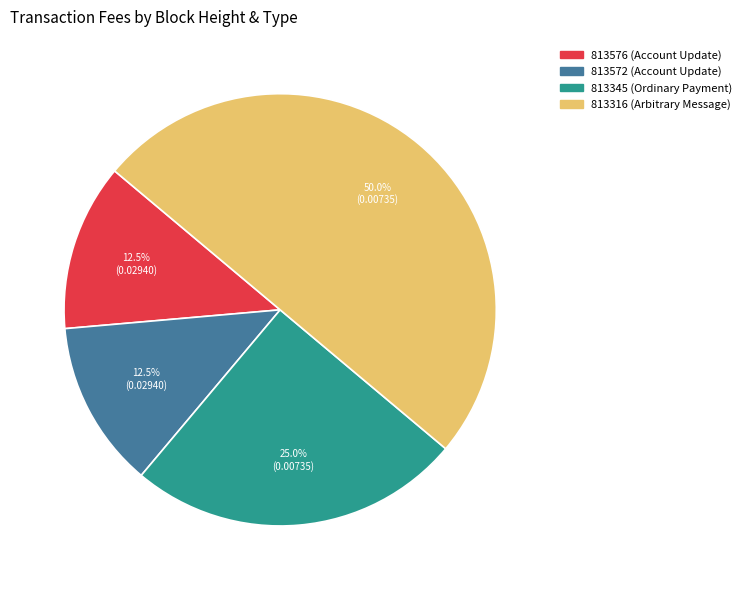

What is the largest slice in the pie chart?

813316 (Arbitrary Message)